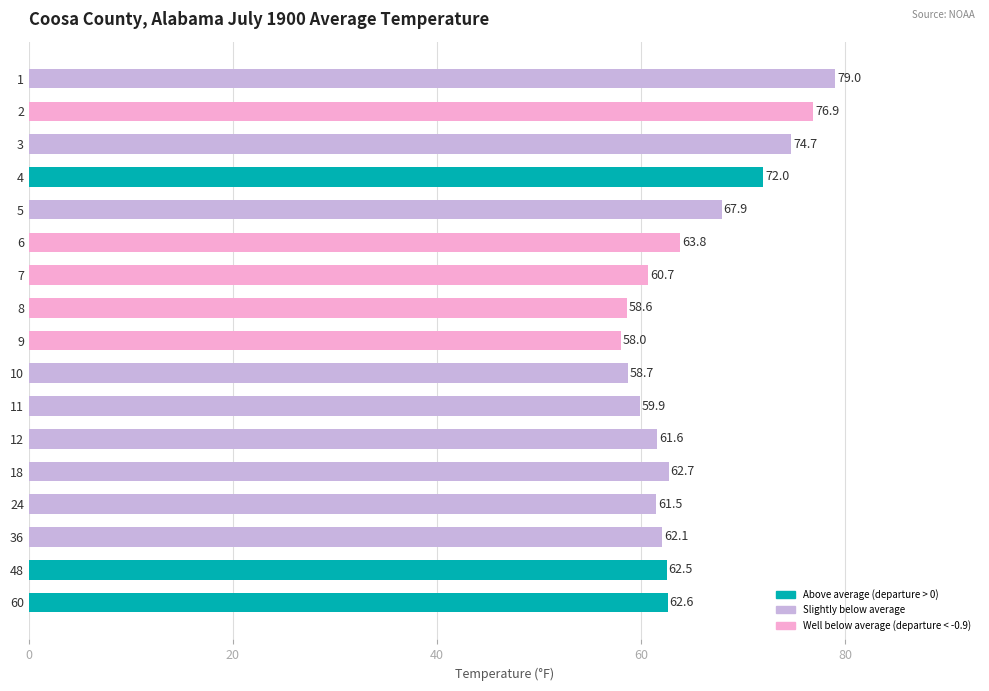

Reading top to bottom, transcribe all the data shown in this chart.

79.0	76.9	74.7	72.0	67.9	63.8	60.7	58.6	58.0	58.7	59.9	61.6	62.7	61.5	62.1	62.5	62.6